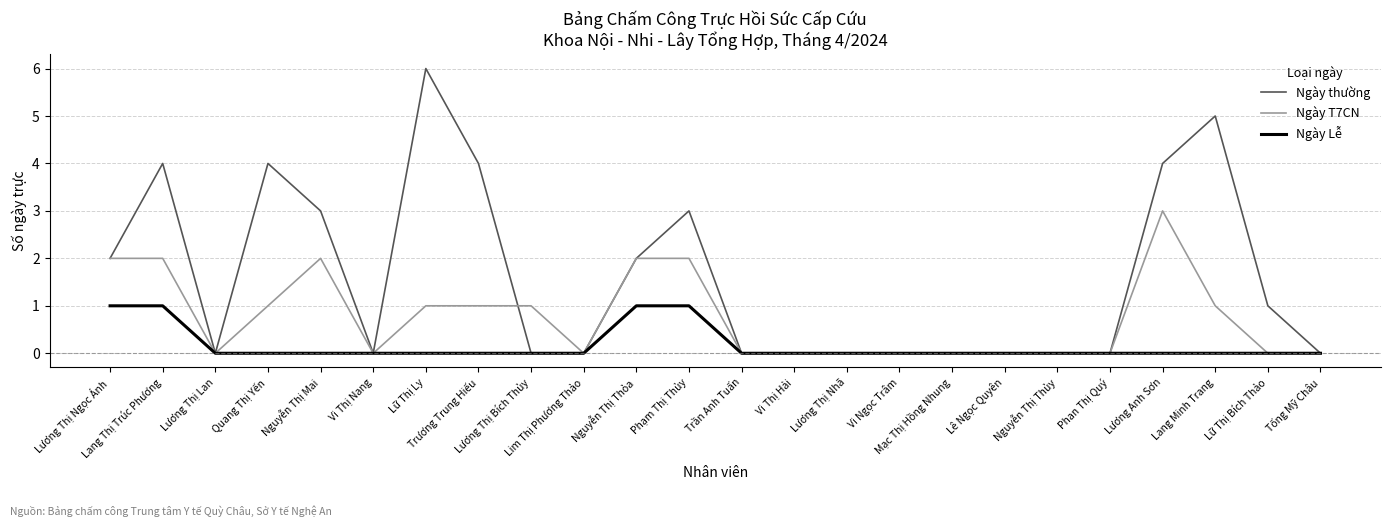

Reading right to left, transcribe all the data shown in this chart.

Ngày thường: 0	1	5	4	0	0	0	0	0	0	0	0	3	2	0	0	4	6	0	3	4	0	4	2
Ngày T7CN: 0	0	1	3	0	0	0	0	0	0	0	0	2	2	0	1	1	1	0	2	1	0	2	2
Ngày Lễ: 0	0	0	0	0	0	0	0	0	0	0	0	1	1	0	0	0	0	0	0	0	0	1	1